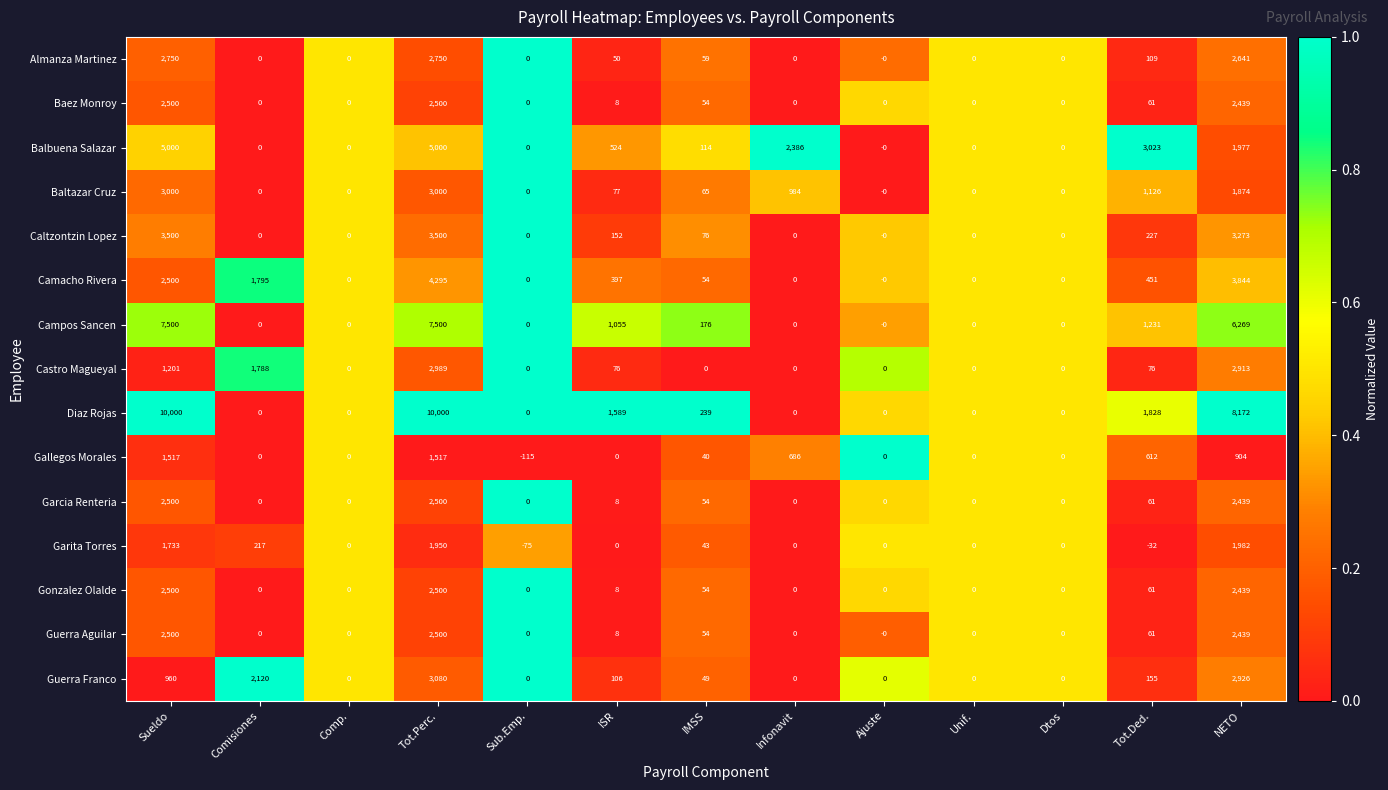

The Gonzalez Olalde series shows 886 at Comisiones. True or false?

False